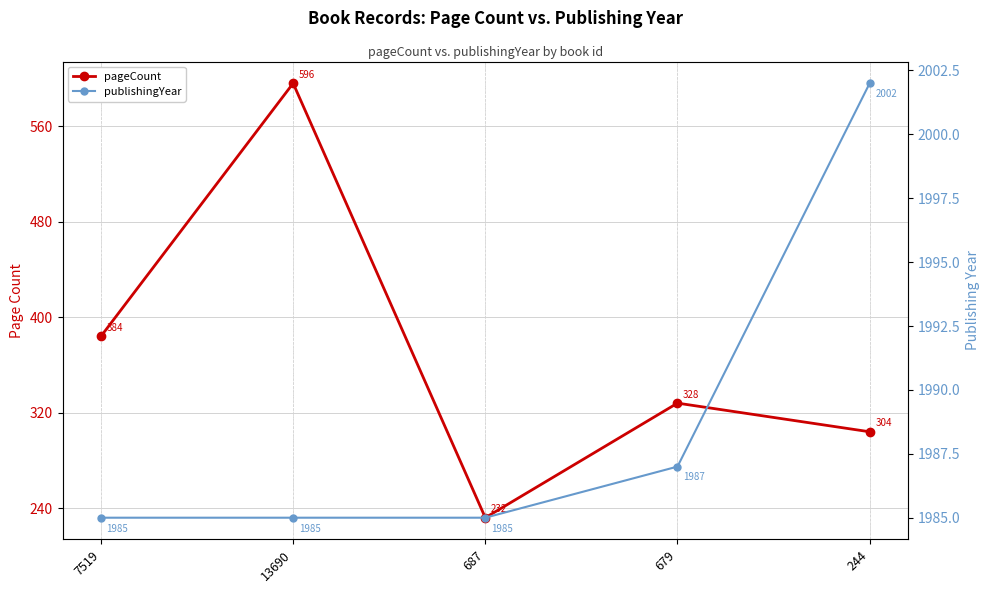

True or false: pageCount and publishingYear cross at least once.

False